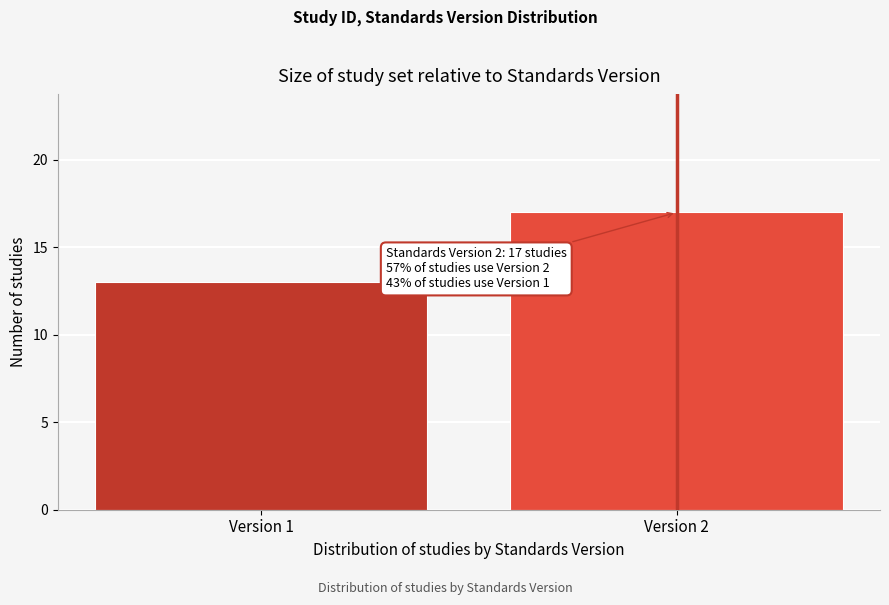

Reading left to right, extract all data points from this chart.

13	17